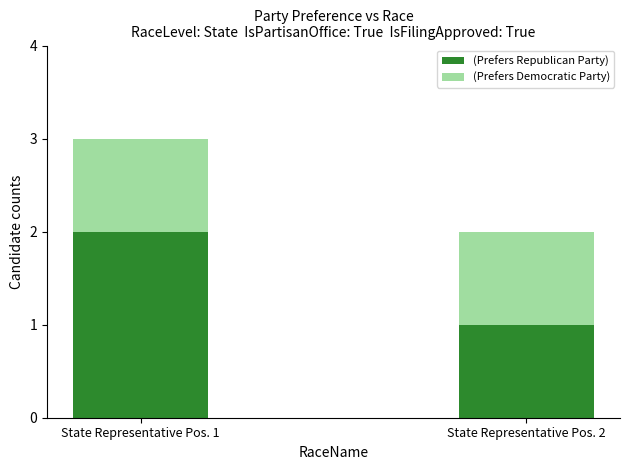

Reading left to right, what are the values for (Prefers Republican Party)?

State Representative Pos. 1=2	State Representative Pos. 2=1